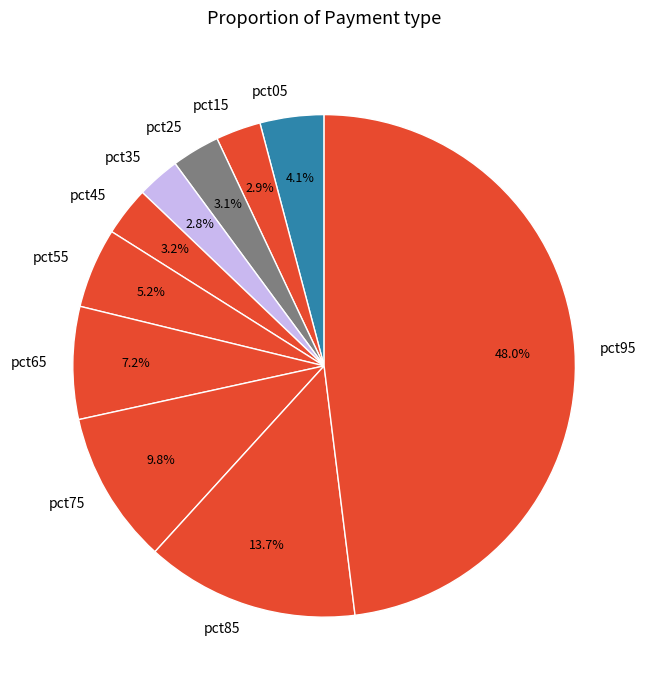

Which has a higher value, pct15 or pct55?

pct55